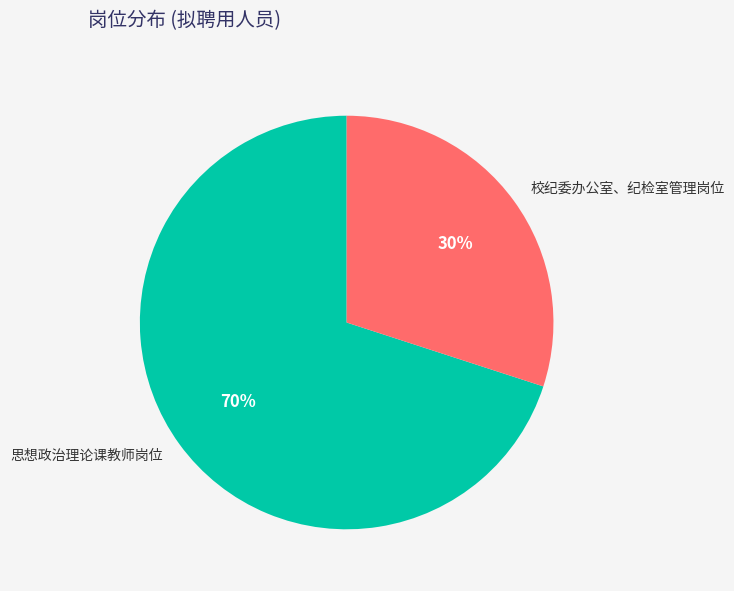

What is the largest slice in the pie chart?

思想政治理论课教师岗位